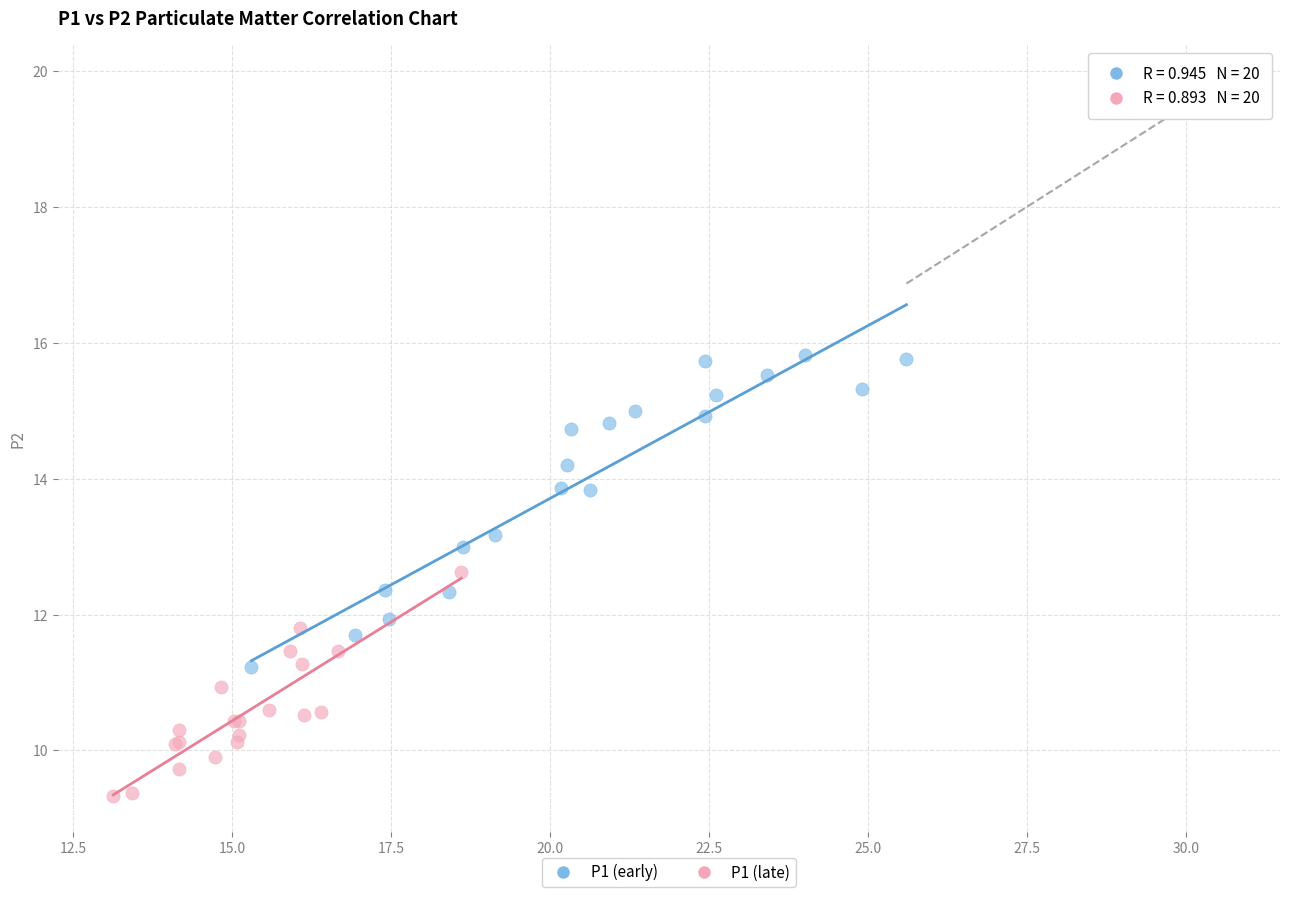

Which series contains the highest Y value?

P1 (early)